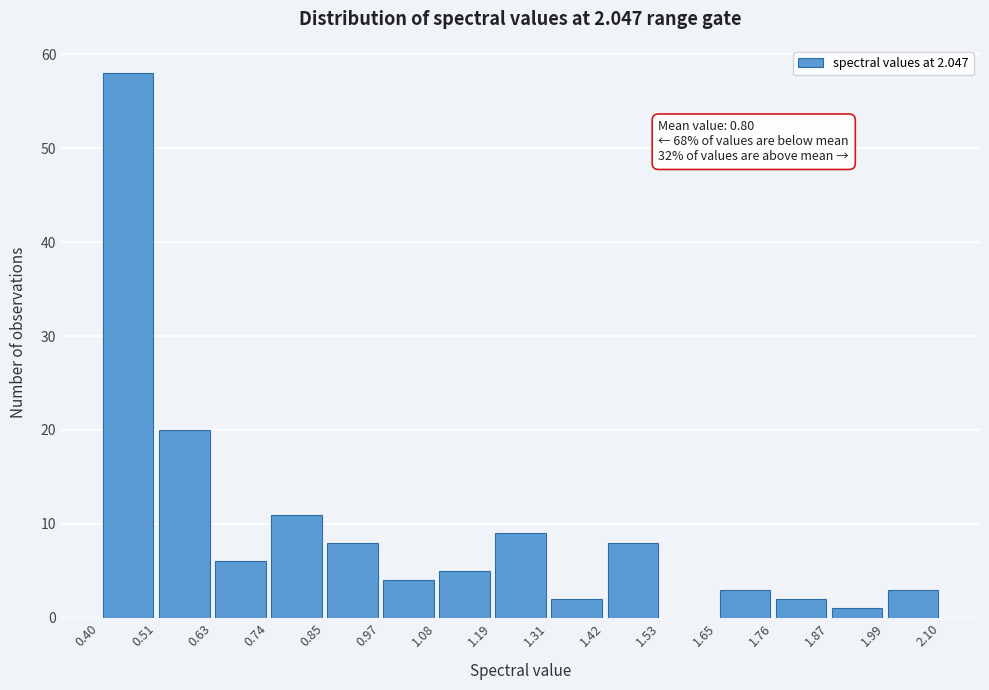

Over which range of the x-axis is the bar tallest?

0.40 to 0.51